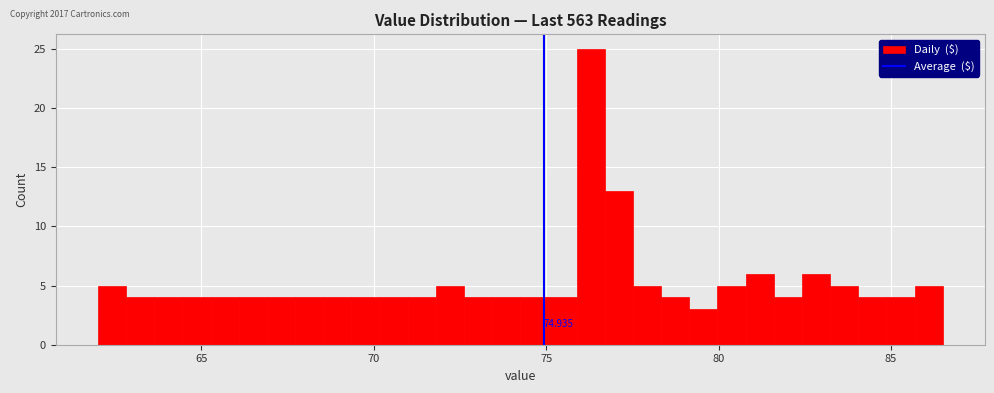

Around what value on the x-axis is the tallest bar? Give the approximate position of its centre, as read against the axis.

76.5